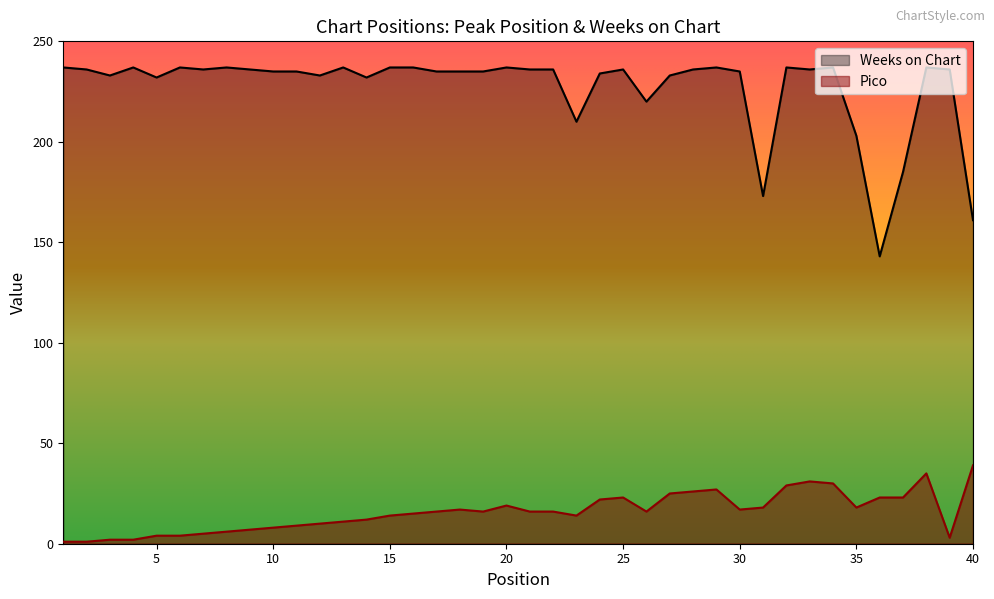

Which label corresponds to the largest value in the chart?

1